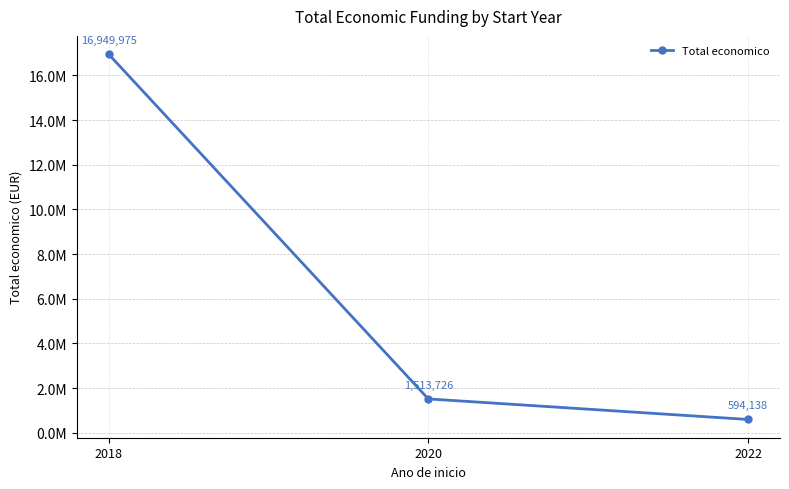

The chart shows a value of 16949975 at 2018. True or false?

True